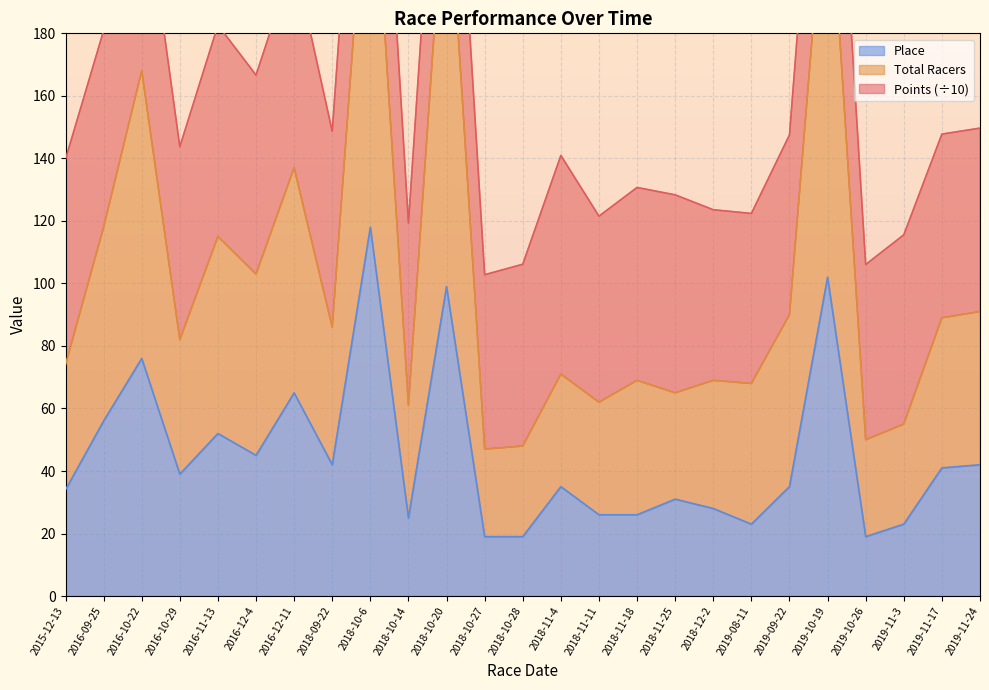

How many values in the Place series exceed 35?

12